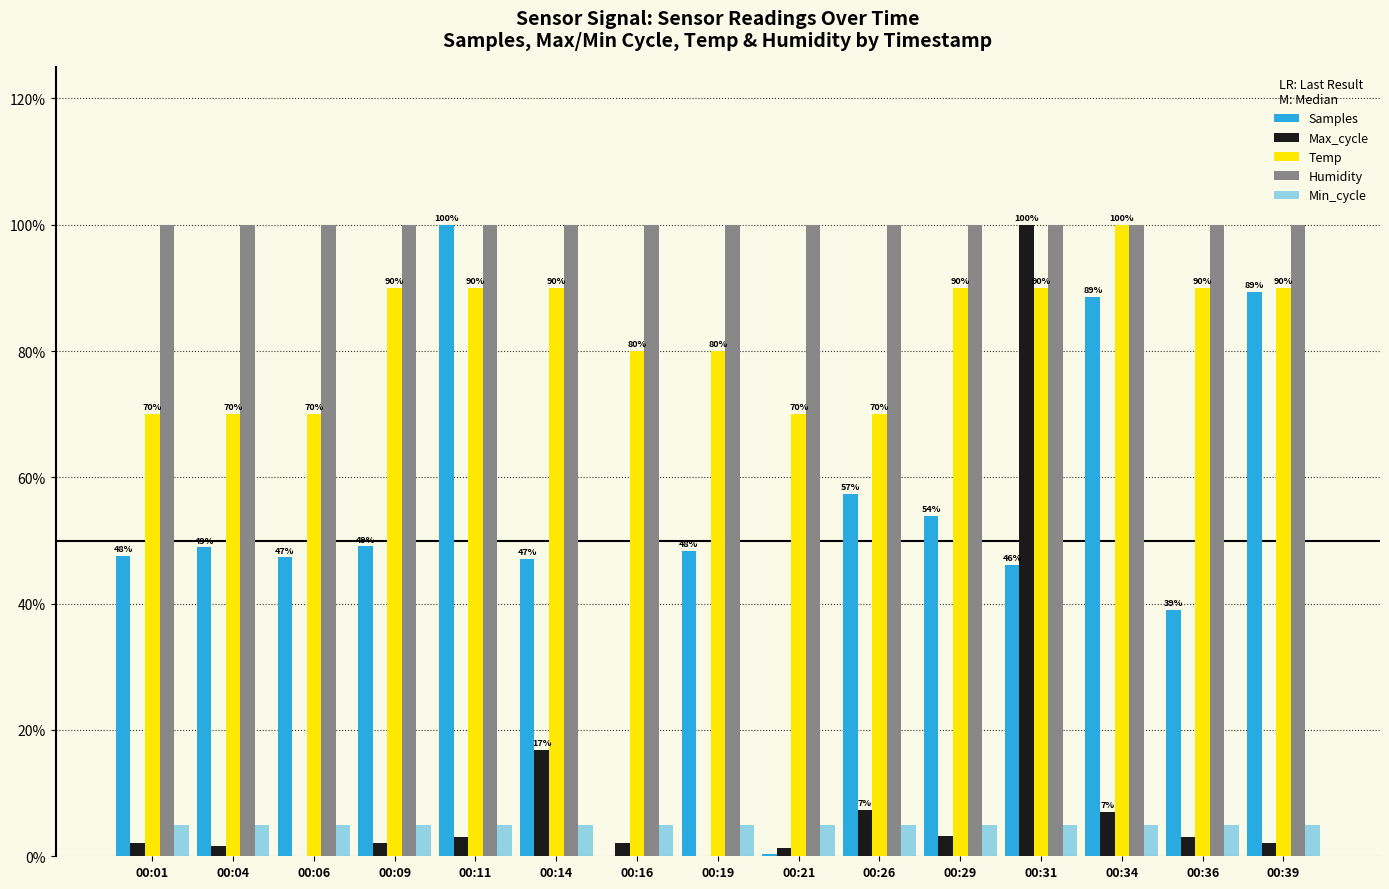

Does the chart contain stacked bars?

No